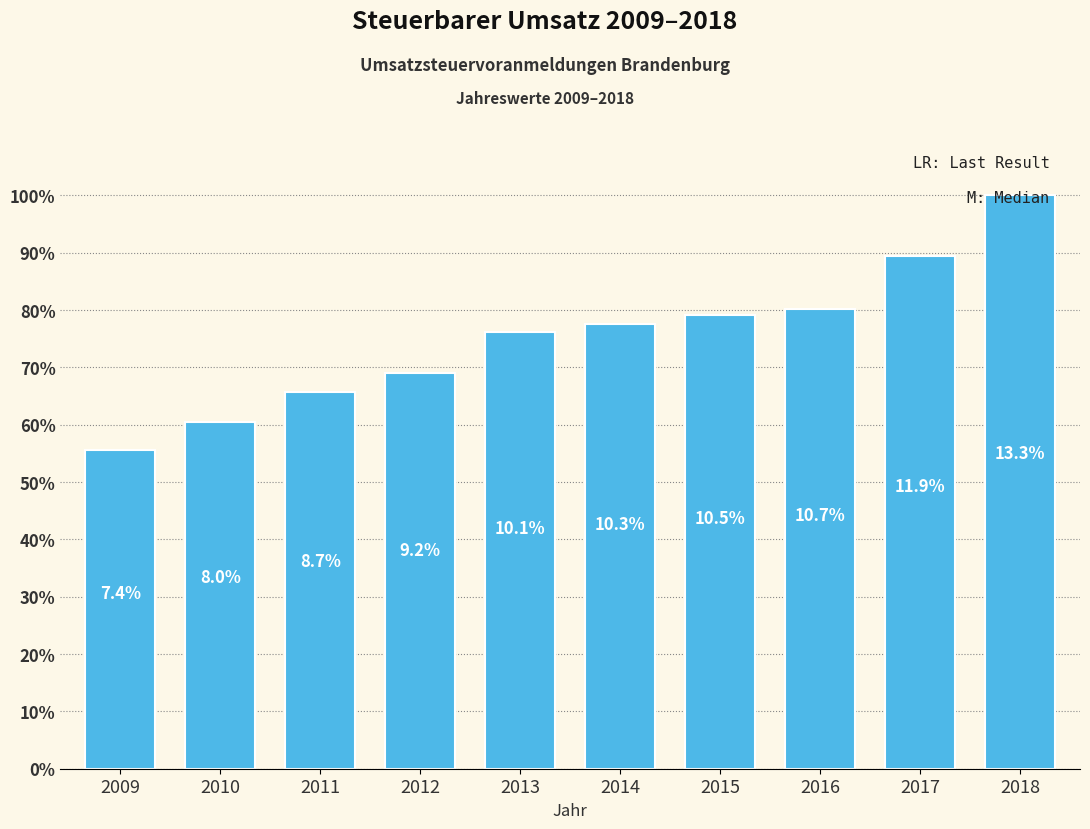

Are the bars horizontal?

No